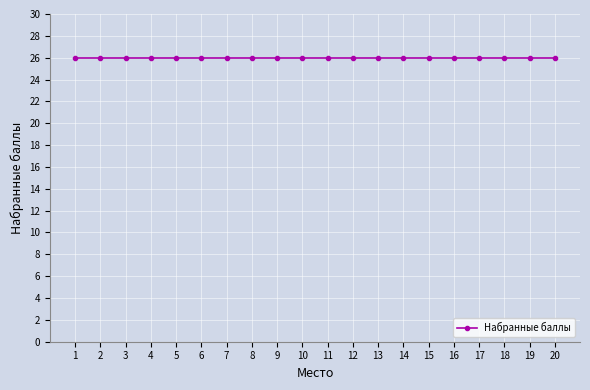

What is the difference between the maximum and minimum values in the Место series?

19